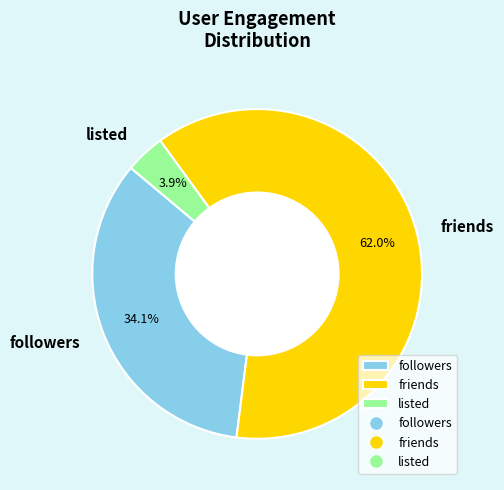

Which slice is the smallest?

listed